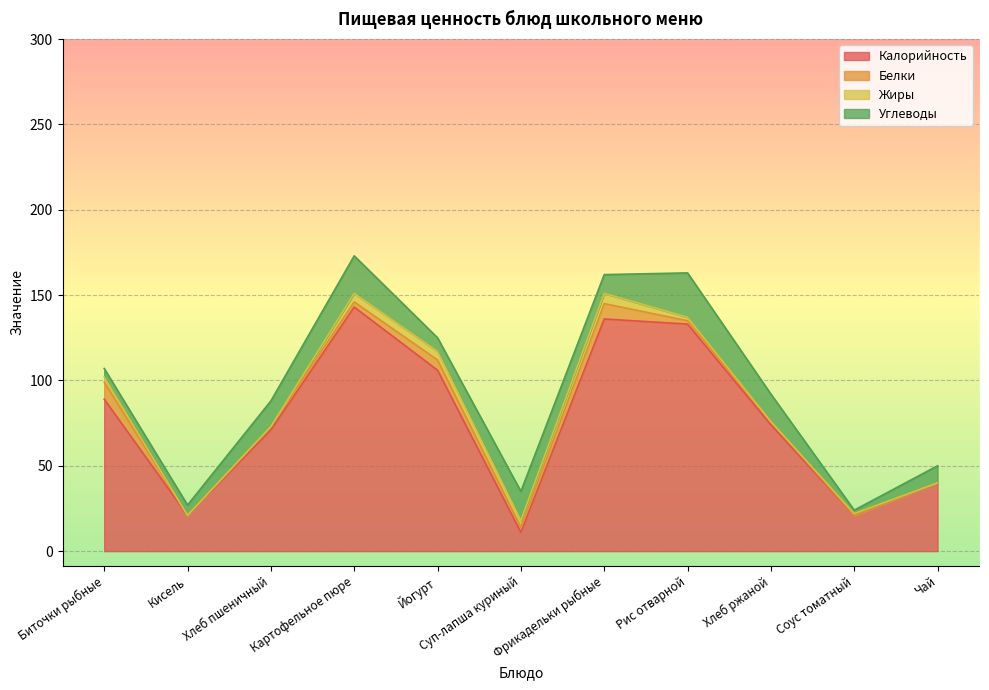

At which label is Белки closest to 5?

Йогурт